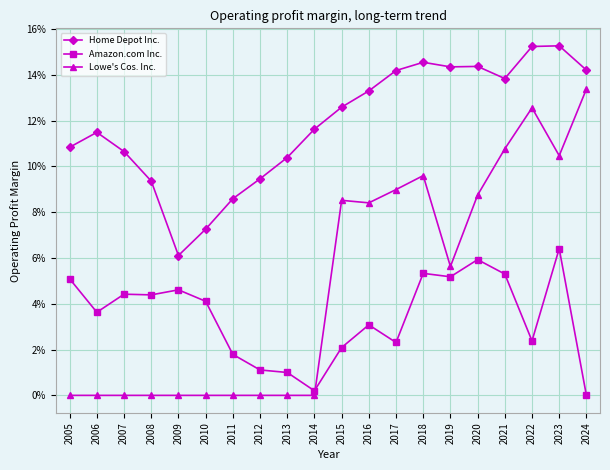

What is the difference between the highest and lowest values at 2015?

0.1